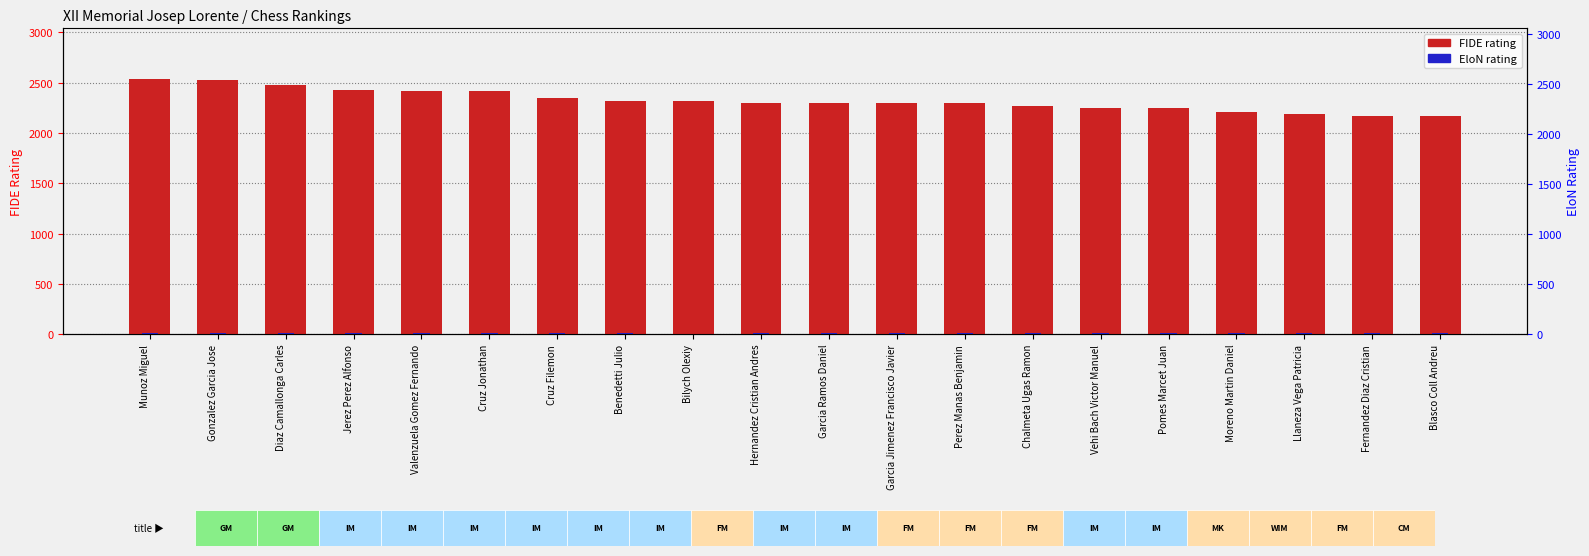

Reading right to left, what are all the values shown in this chart?

FIDE rating: 2164.0	2166.0	2185.0	2207.0	2245.0	2249.0	2264.0	2298.0	2298.0	2299.0	2301.0	2319.0	2320.0	2347.0	2413.0	2419.0	2421.0	2471.0	2530.0	2532.0
EloN (normalized overlay): 13.0	13.0	13.1	13.3	13.1	13.4	13.3	13.4	13.9	14.0	13.8	0.0	13.6	13.9	14.3	14.2	14.2	14.4	14.7	15.0